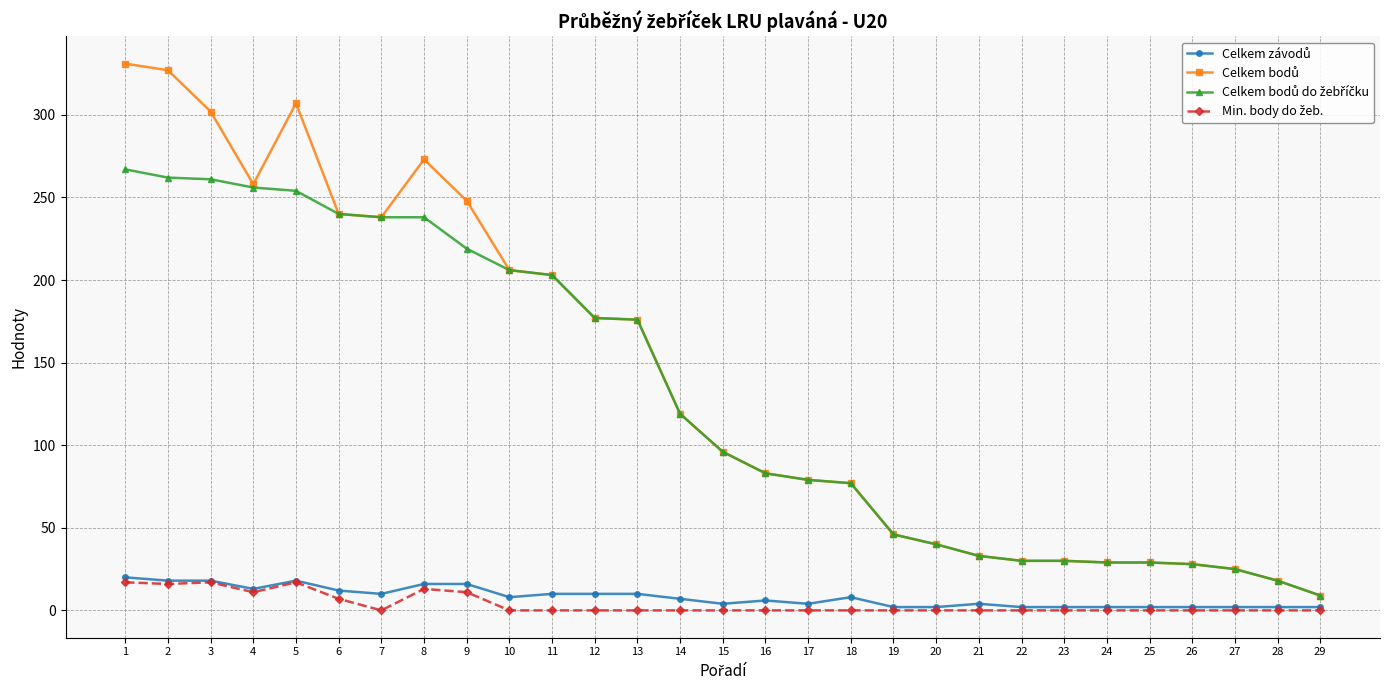

Count the number of categories in the chart.

29